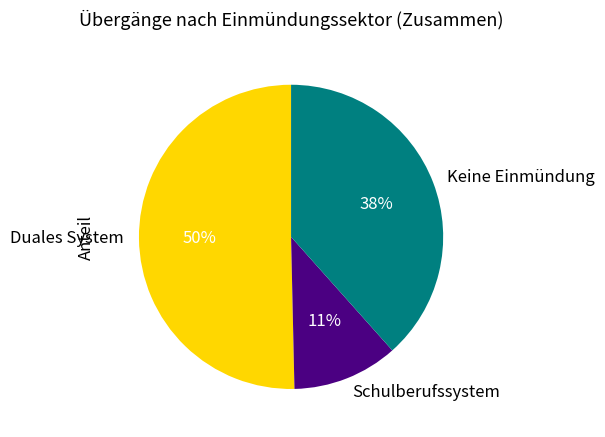

How many slices are in this pie chart?

3